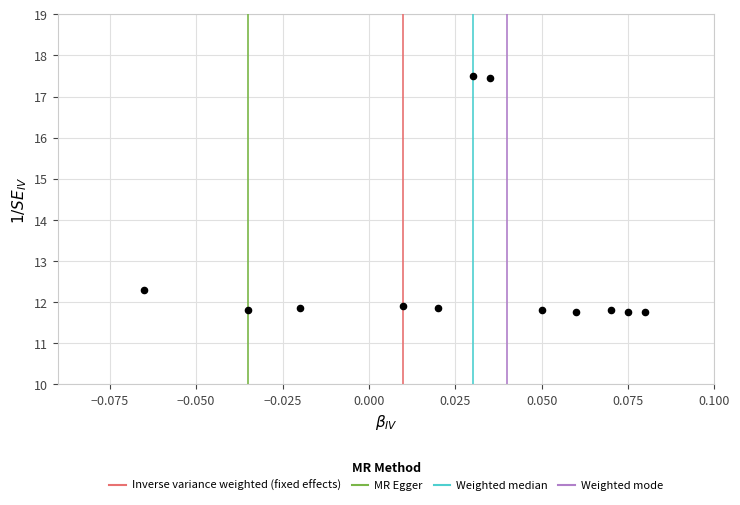

What Y value in the scatter plot is closest to 14?

12.3